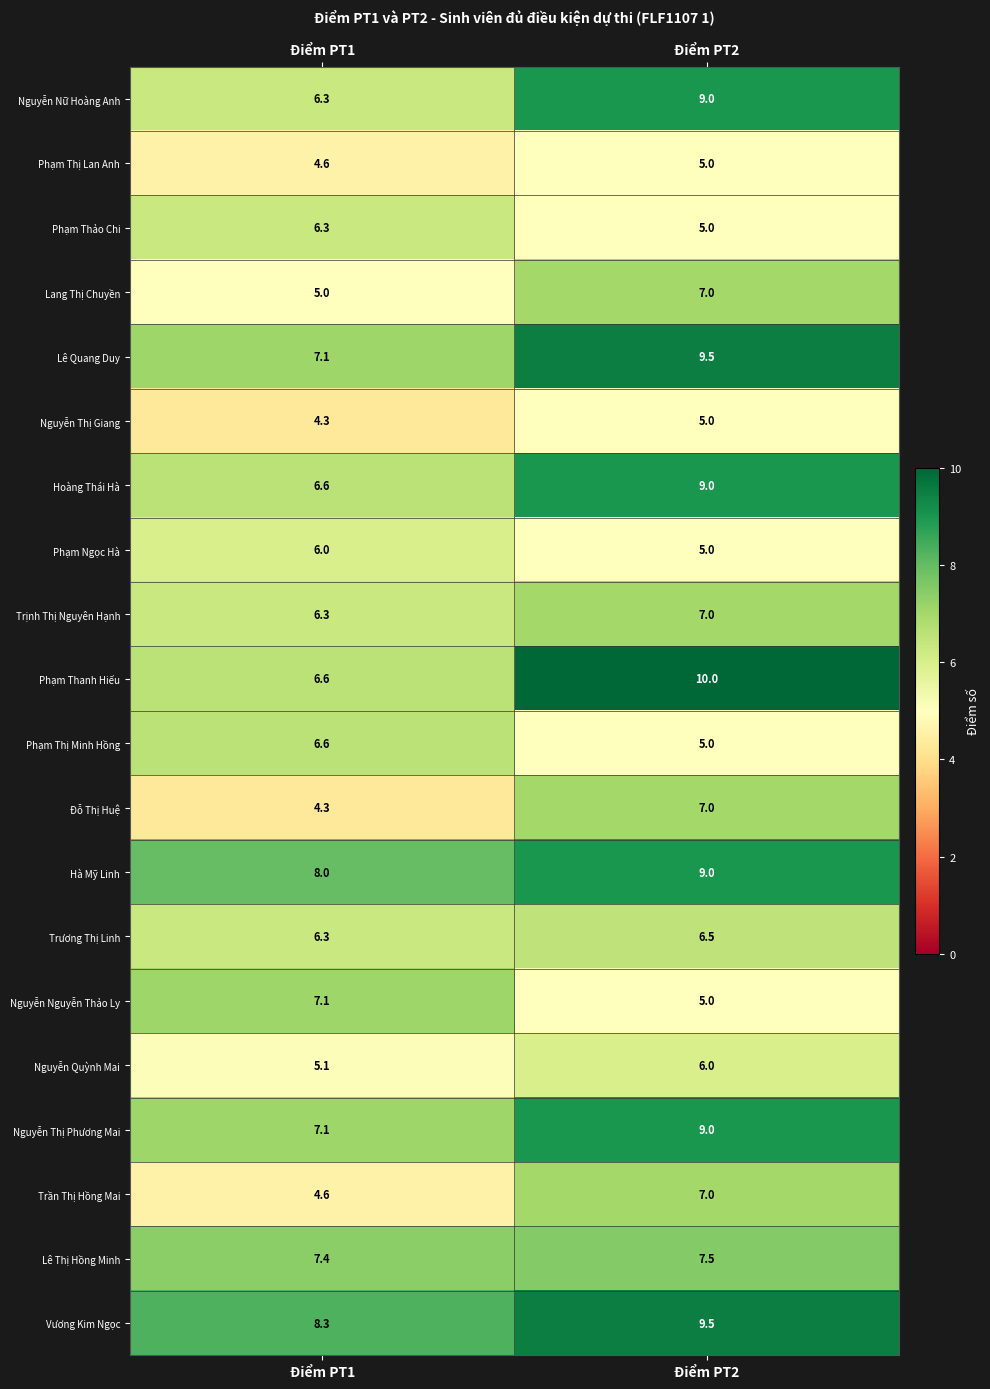

What is the difference between the maximum and minimum values in the Đỗ Thị Huệ series?

2.7